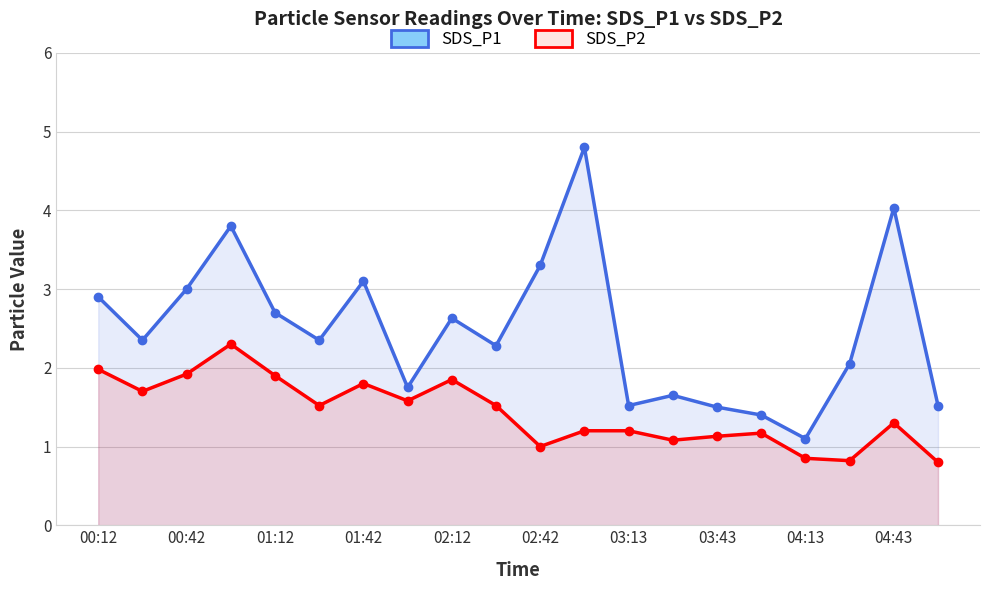

The value of SDS_P1 at 03:13 is 2.6. True or false?

False